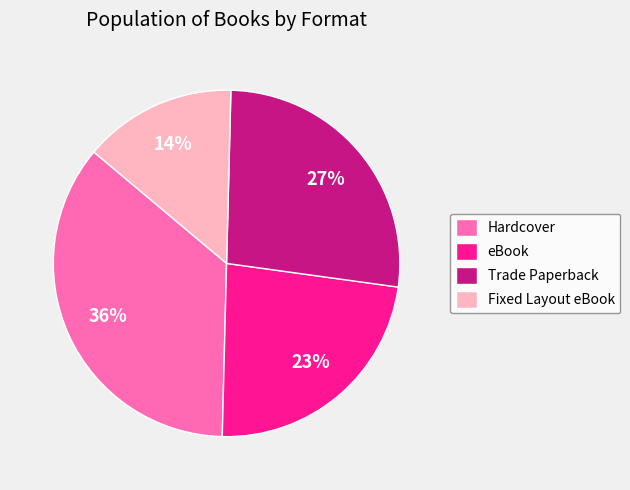

Between Trade Paperback and Fixed Layout eBook, which is larger?

Trade Paperback